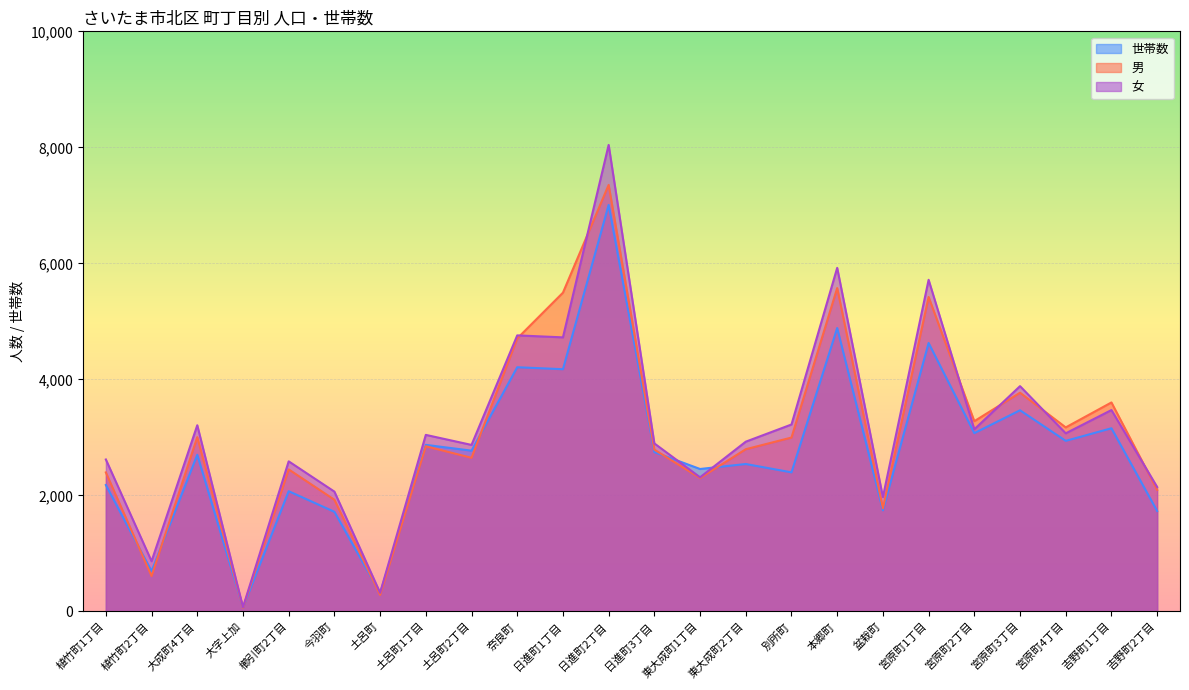

True or false: 男 has more than 1 interior local peaks.

True